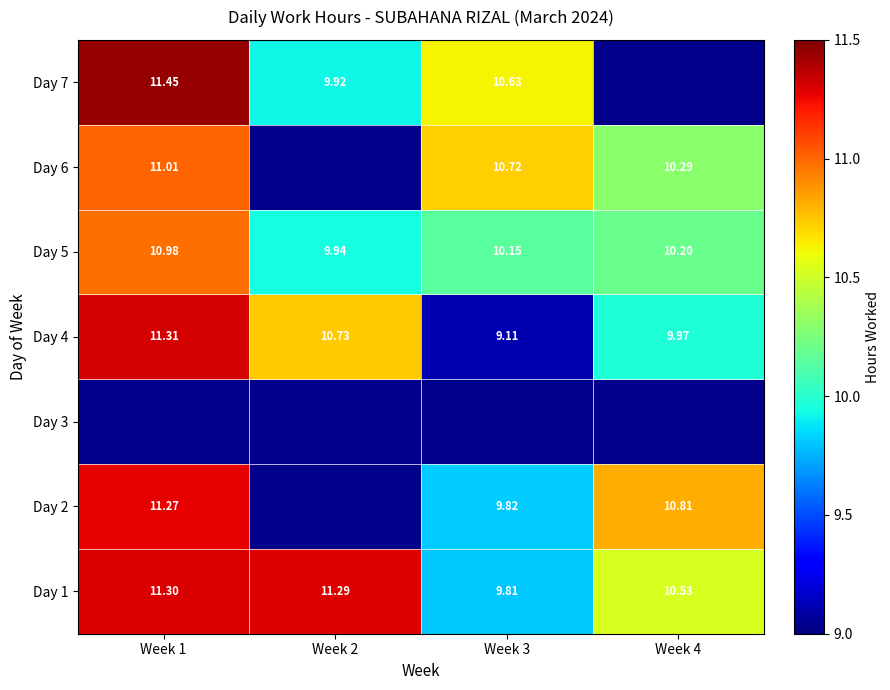

At how many categories does at least one series exceed 10?

4